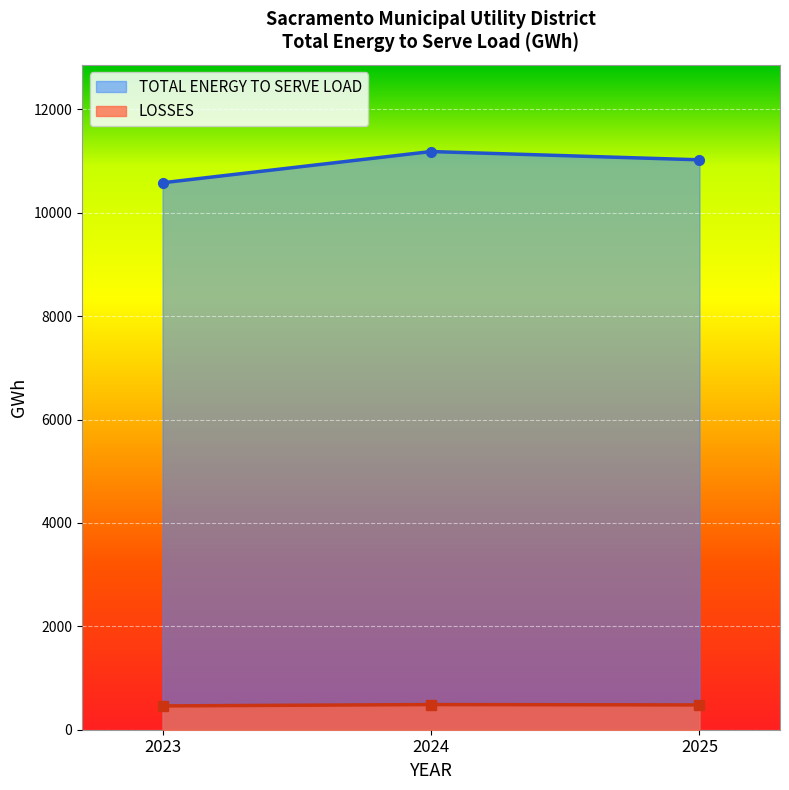

Which series has the widest spread of values?

TOTAL ENERGY TO SERVE LOAD